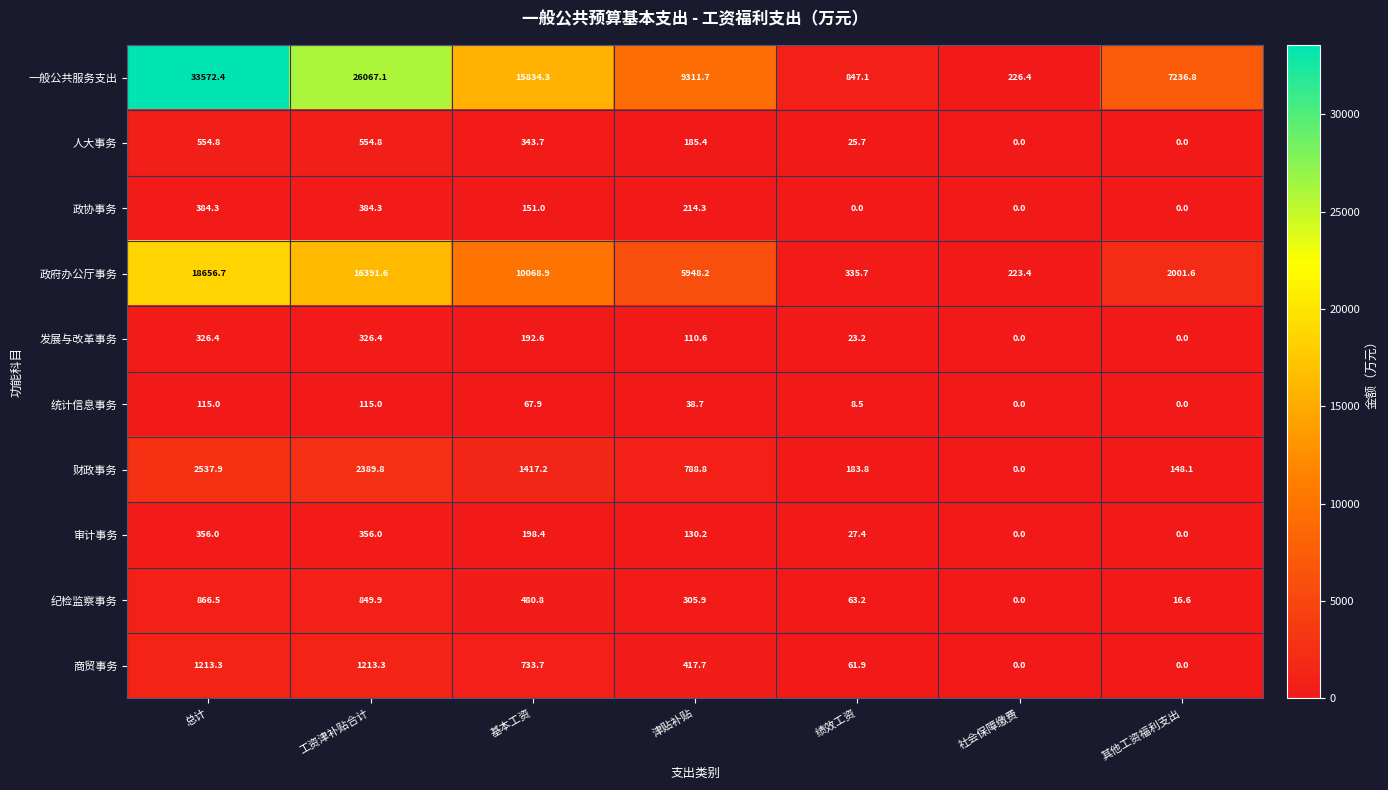

How many data points in 政协事务 are less than 151?

3